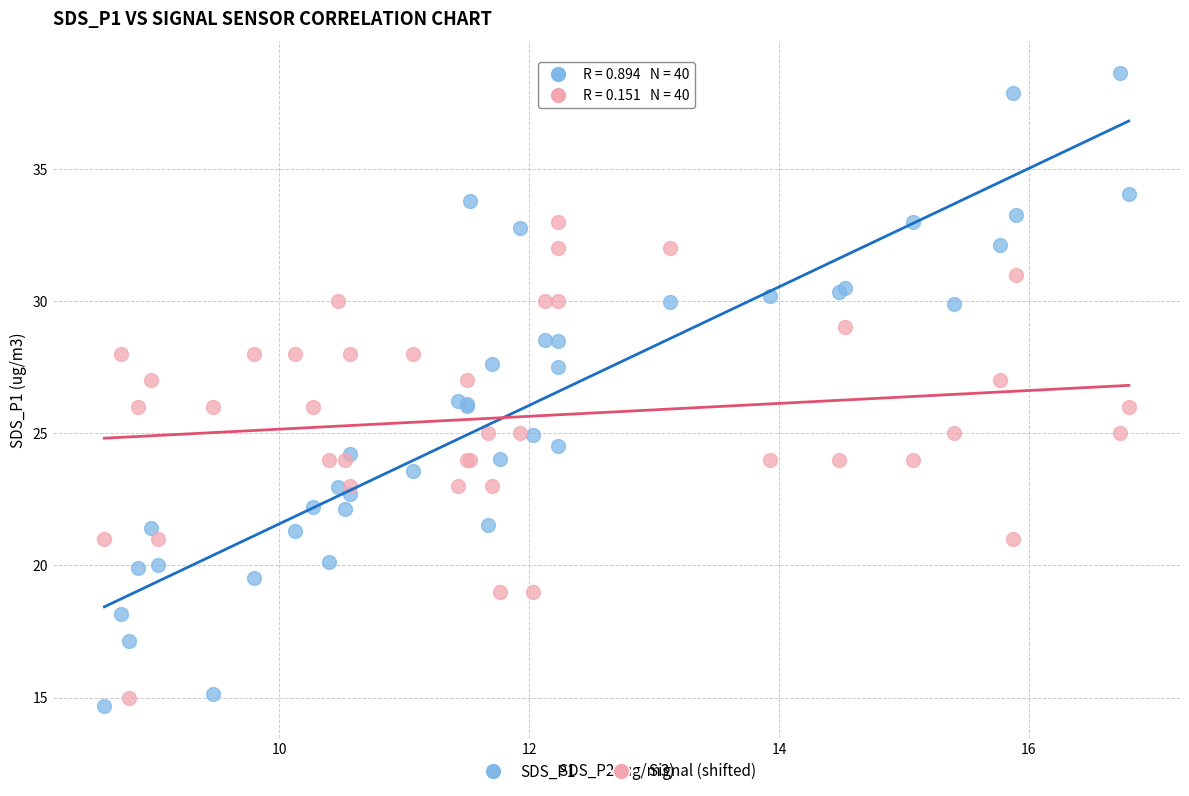

What is the X range (max minus min) for the scatter plot?

8.2